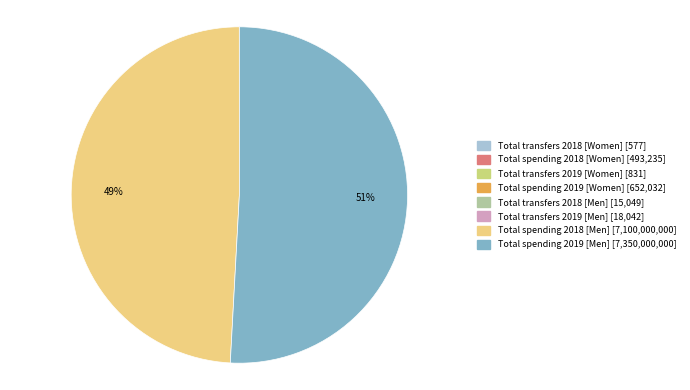

To the nearest percent, what portion does Total spending 2018 [Men] represent?

49%